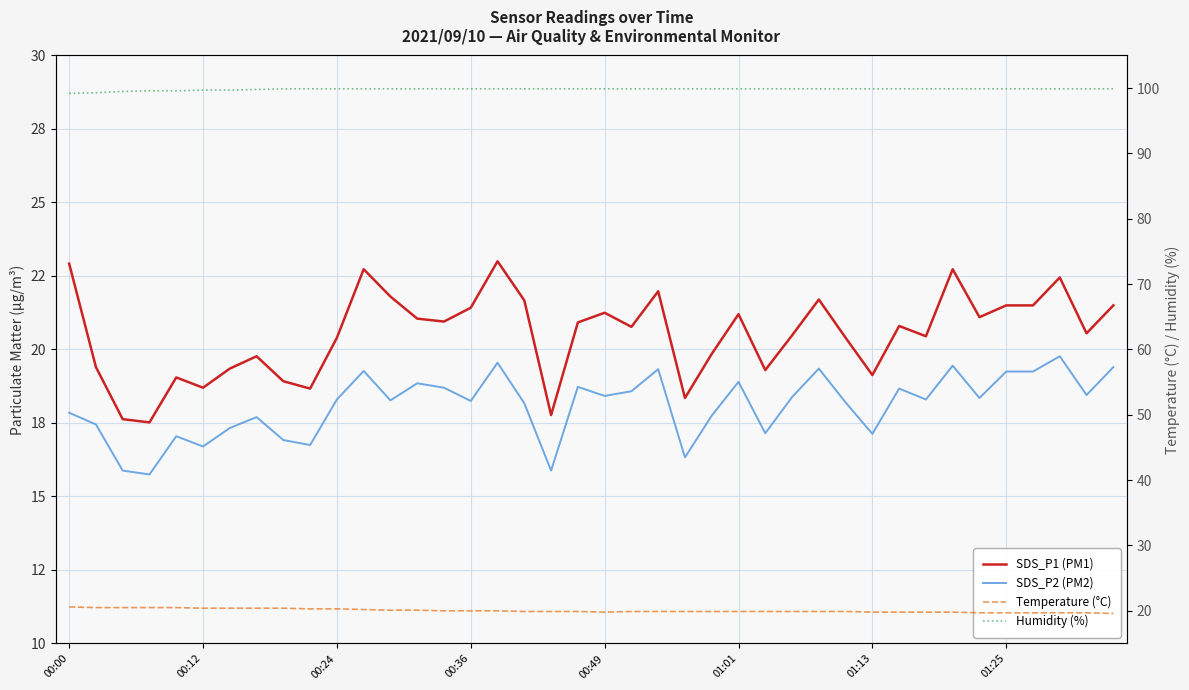

Reading right to left, what are all the values shown in this chart?

SDS_P1 (PM1): 21.5	20.6	22.4	21.5	21.5	21.1	22.7	20.4	20.8	19.1	20.4	21.7	20.5	19.3	21.2	19.9	18.4	22.0	20.8	21.2	20.9	17.8	21.7	23.0	21.4	20.9	21.1	21.8	22.7	20.4	18.7	18.9	19.8	19.4	18.7	19.1	17.5	17.6	19.4	22.9
SDS_P2 (PM2): 19.4	18.4	19.8	19.2	19.2	18.4	19.4	18.3	18.7	17.1	18.2	19.4	18.4	17.1	18.9	17.8	16.3	19.3	18.6	18.4	18.7	15.9	18.2	19.6	18.2	18.7	18.9	18.3	19.3	18.3	16.8	16.9	17.7	17.3	16.7	17.1	15.8	15.9	17.4	17.9
Temperature (°C): 19.6	19.7	19.7	19.7	19.7	19.7	19.8	19.8	19.8	19.8	19.9	19.9	19.9	19.9	19.9	19.9	19.9	19.9	19.9	19.8	19.9	19.9	19.9	20.0	20.0	20.0	20.1	20.1	20.2	20.3	20.3	20.4	20.4	20.4	20.4	20.5	20.5	20.5	20.5	20.6
Humidity (%): 99.9	99.9	99.9	99.9	99.9	99.9	99.9	99.9	99.9	99.9	99.9	99.9	99.9	99.9	99.9	99.9	99.9	99.9	99.9	99.9	99.9	99.9	99.9	99.9	99.9	99.9	99.9	99.9	99.9	99.9	99.9	99.9	99.8	99.7	99.7	99.6	99.6	99.5	99.3	99.2